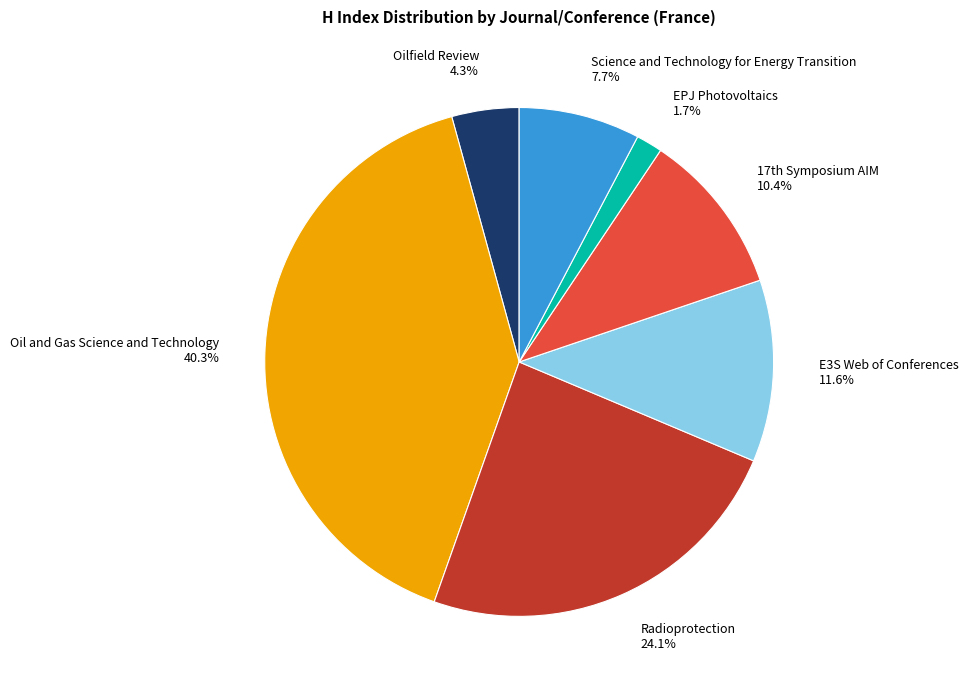

To the nearest percent, what is the average slice percentage?

14%